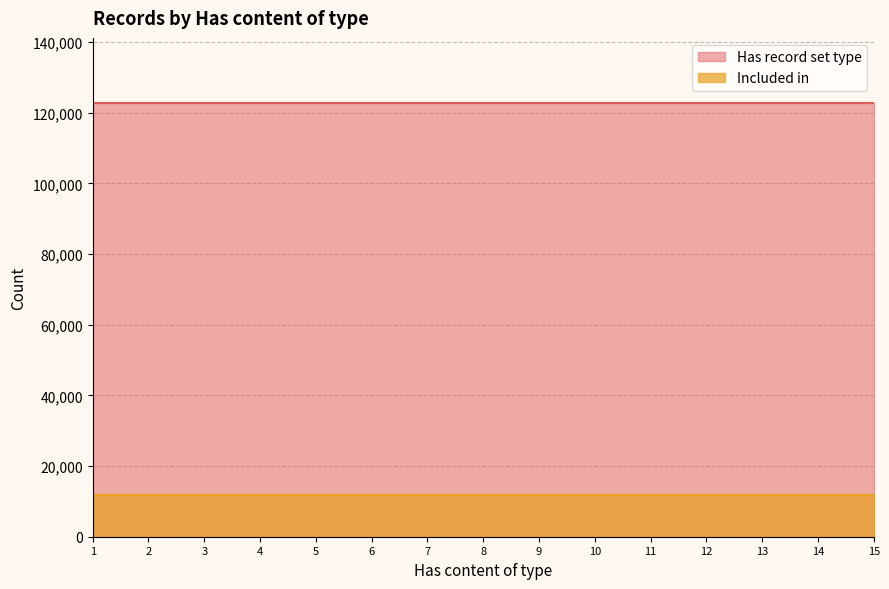

The value of Has record set type at 3 is 43218. True or false?

False